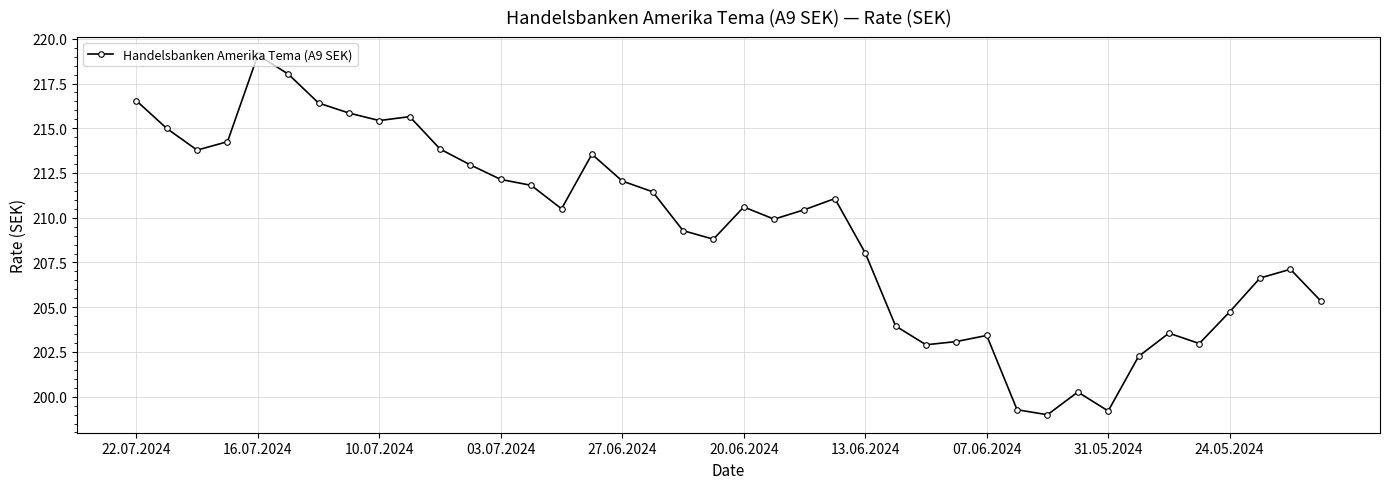

What is the difference between the maximum and minimum values?

20.1